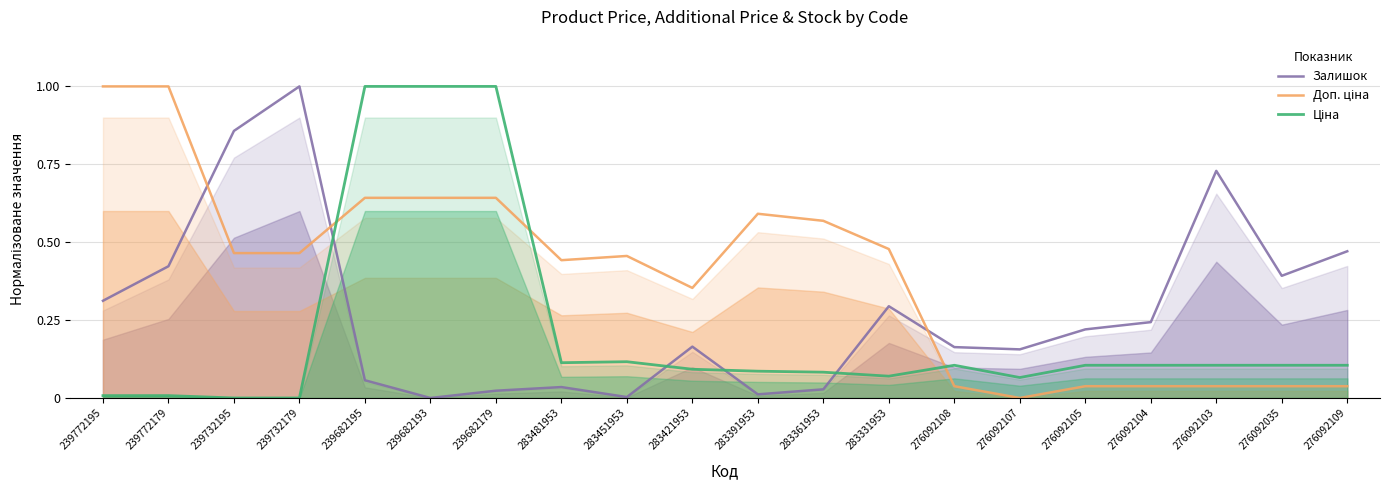

Reading right to left, what are all the values shown in this chart?

Залишок: 276092109=0.5	276092035=0.4	276092103=0.7	276092104=0.2	276092105=0.2	276092107=0.2	276092108=0.2	283331953=0.3	283361953=0.0	283391953=0.0	283421953=0.2	283451953=0.0	283481953=0.0	239682179=0.0	239682193=0.0	239682195=0.1	239732179=1.0	239732195=0.9	239772179=0.4	239772195=0.3
Доп. ціна: 276092109=0.0	276092035=0.0	276092103=0.0	276092104=0.0	276092105=0.0	276092107=0.0	276092108=0.0	283331953=0.5	283361953=0.6	283391953=0.6	283421953=0.4	283451953=0.5	283481953=0.4	239682179=0.6	239682193=0.6	239682195=0.6	239732179=0.5	239732195=0.5	239772179=1.0	239772195=1.0
Ціна: 276092109=0.1	276092035=0.1	276092103=0.1	276092104=0.1	276092105=0.1	276092107=0.1	276092108=0.1	283331953=0.1	283361953=0.1	283391953=0.1	283421953=0.1	283451953=0.1	283481953=0.1	239682179=1.0	239682193=1.0	239682195=1.0	239732179=0.0	239732195=0.0	239772179=0.0	239772195=0.0